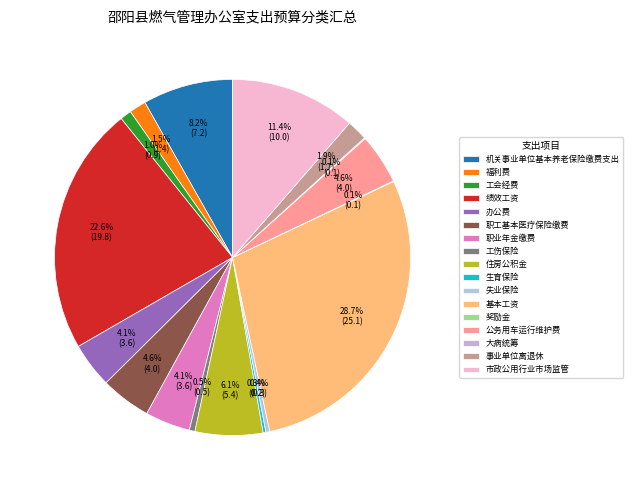

Count the number of slices in the pie.

17